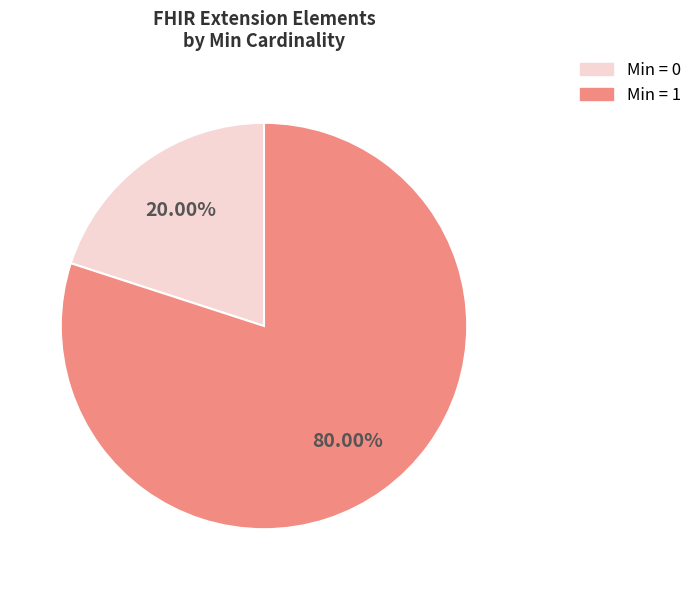

Does Min = 1 account for over 50% of the chart?

Yes